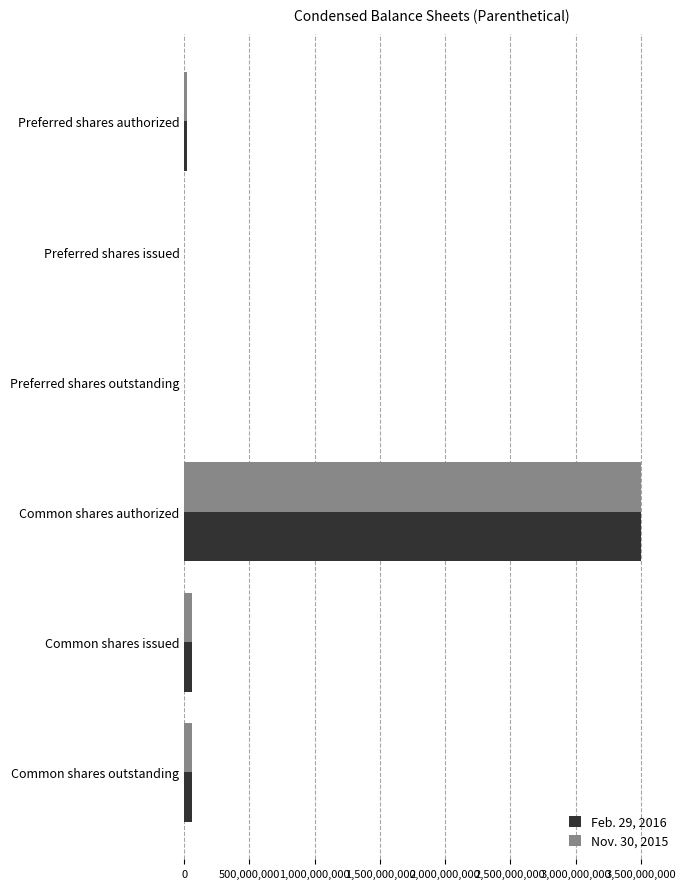

At which category is the sum across all series the highest?

Common shares authorized